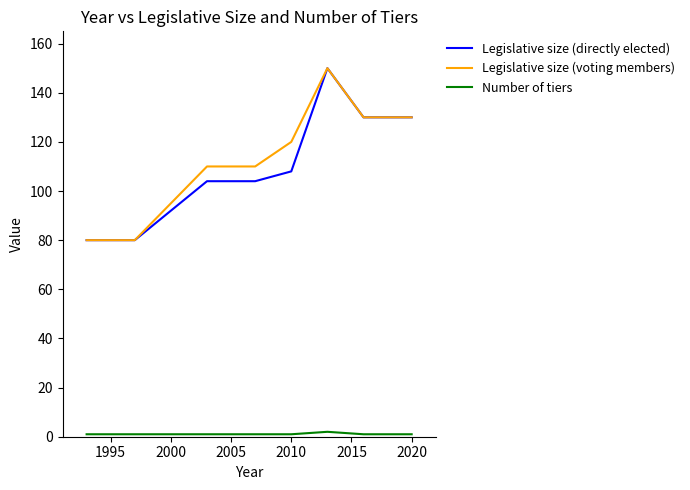

Which series has the largest total across all categories?

Legislative size (voting members)